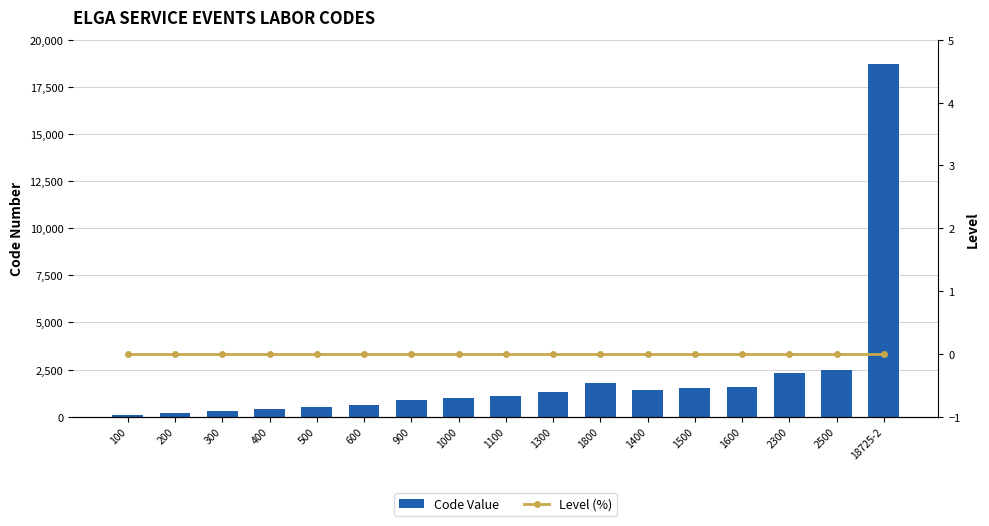

Rank the series by their maximum value, from highest to lowest.

Code Value, Level (%)